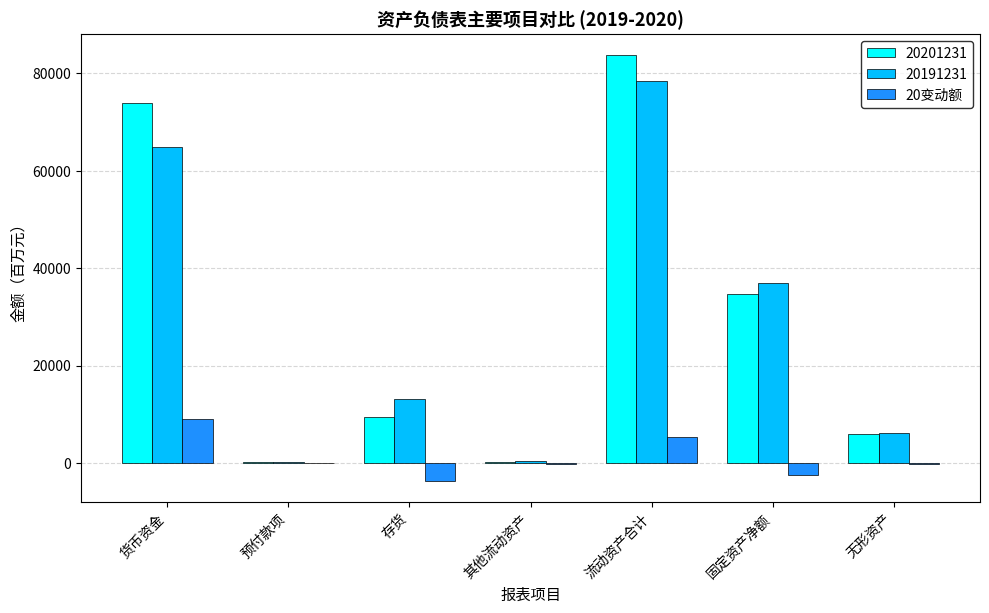

The 20191231 series shows 30599.3 at 流动资产合计. True or false?

False